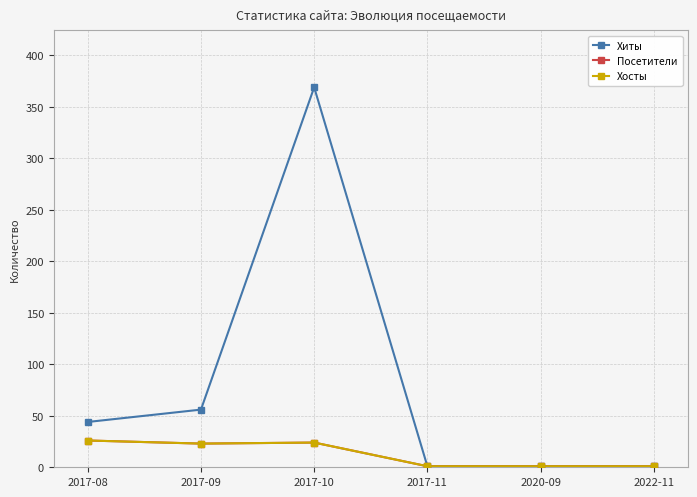

The value of Хиты at 2017-11 is 1. True or false?

True